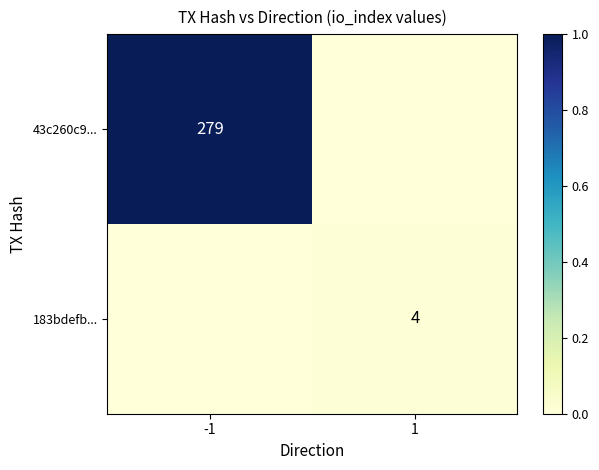

The value of 43c260c9... at -1 is 183. True or false?

False